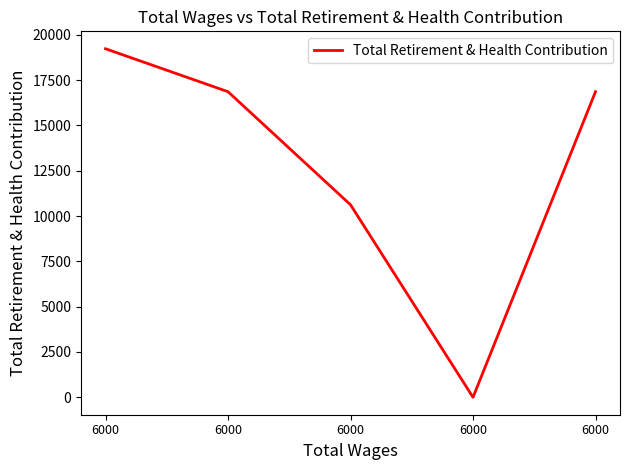

How many values are above zero?

4